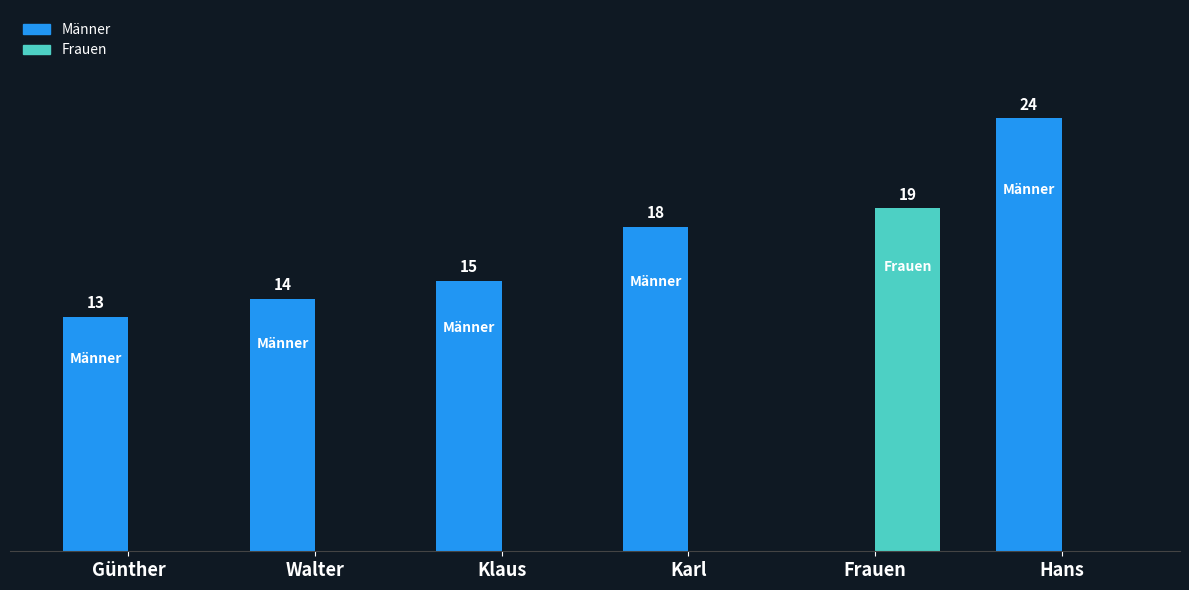

Which series changed the most between Günther and Klaus?

Männer